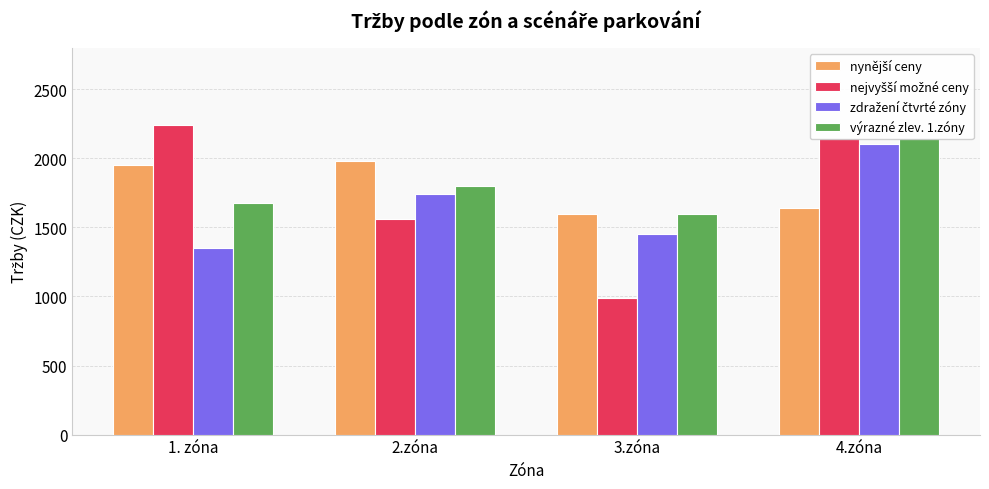

True or false: výrazné zlev. 1.zóny has a value of 1600 at 3.zóna.

True